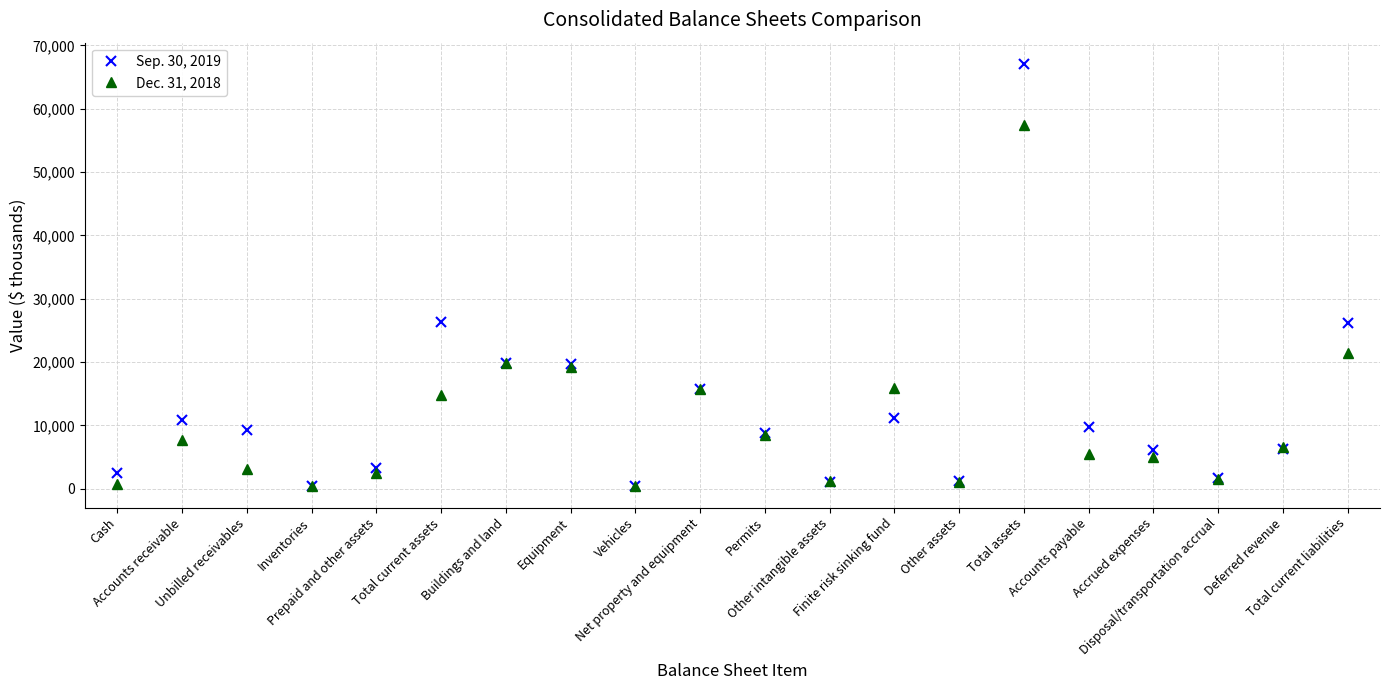

Is this an area chart (filled region under the line)?

No